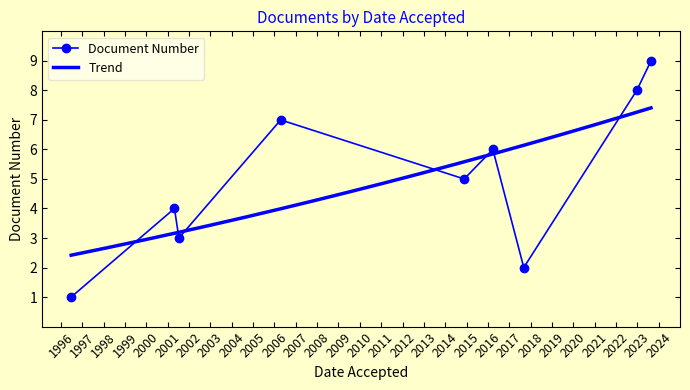

List the labels in order of value, smallest first.

23.06.1996, 05.09.2017, 11.07.2001, 26.04.2001, 20.11.2014, 24.03.2016, 17.04.2006, 21.12.2022, 21.08.2023